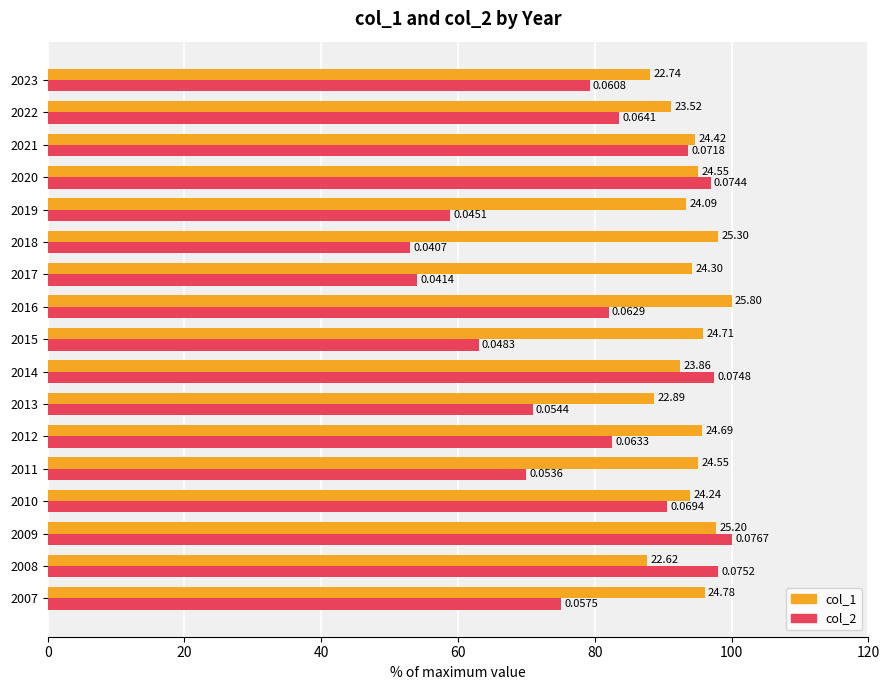

At how many categories does at least one series exceed 86?

17